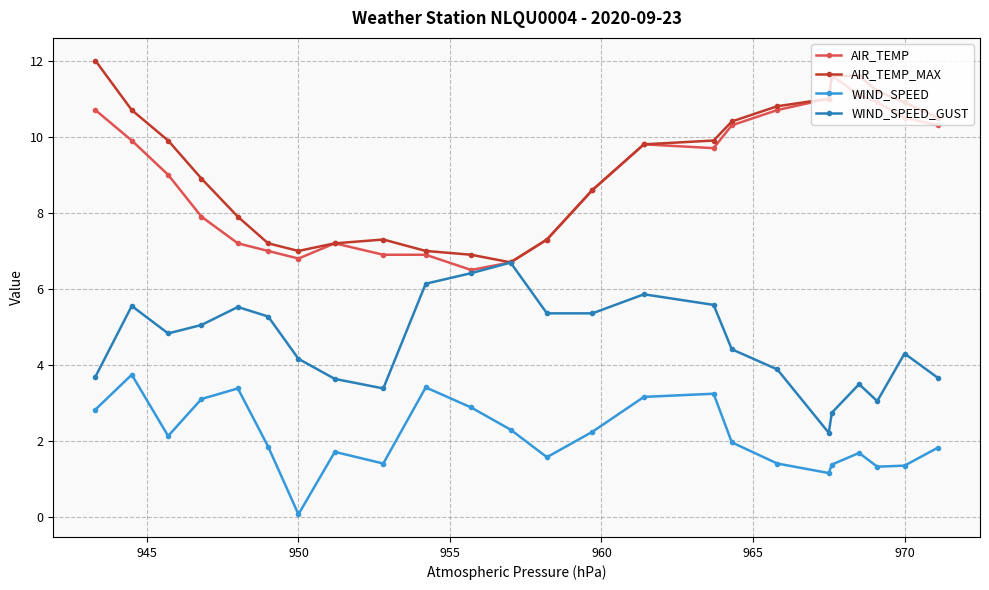

True or false: WIND_SPEED_GUST has more than 0 interior local peaks.

True